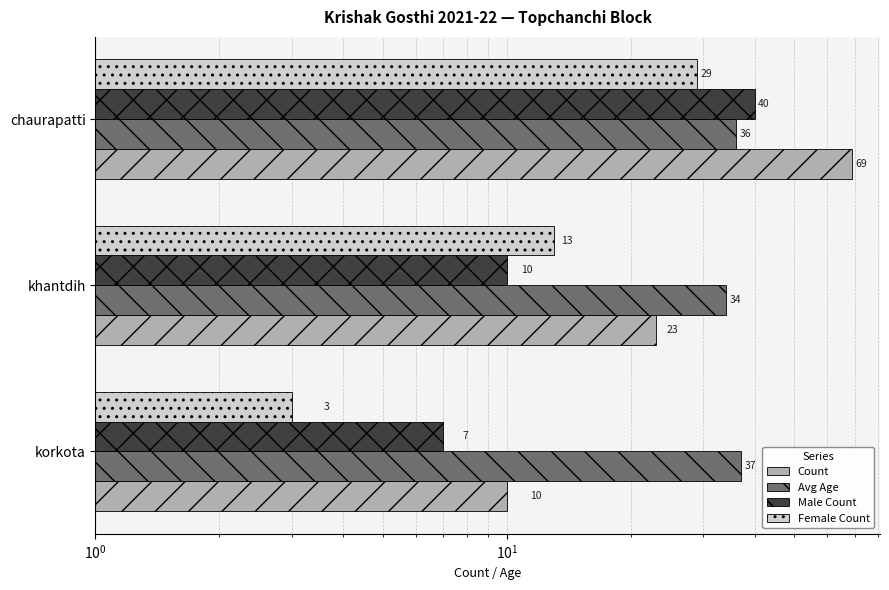

How many bars are there in each group?

4